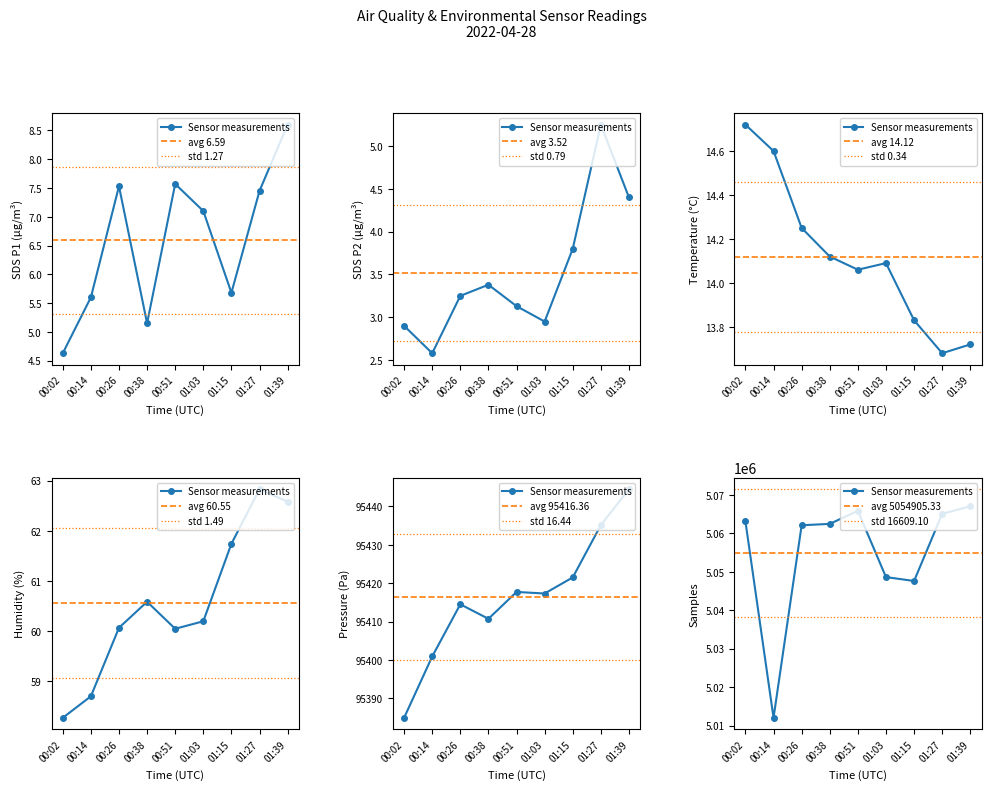

True or false: BME280_pressure and BME280_temperature intersect in this chart.

False